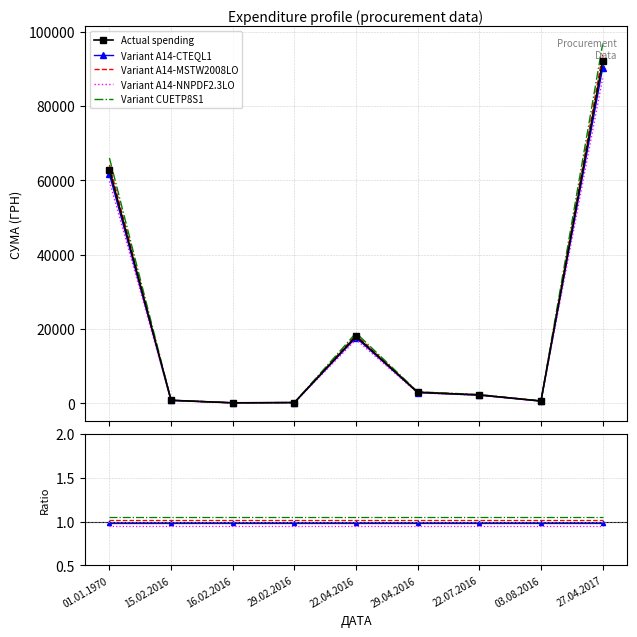

True or false: Variant A14-CTEQL1 has more than 1 points higher than both neighbors.

False